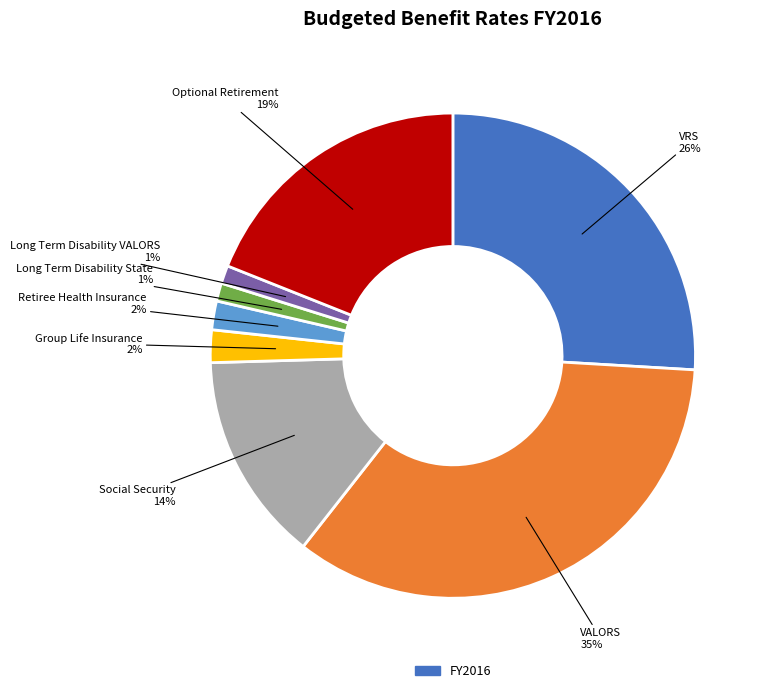

How many slices are in this pie chart?

8